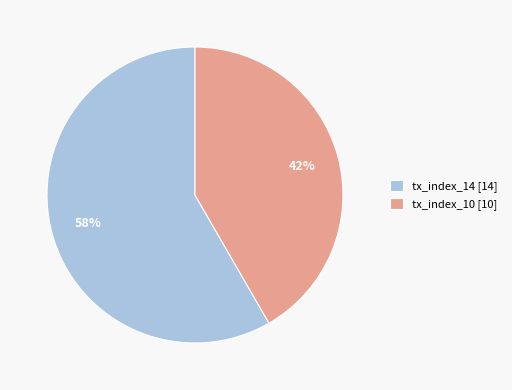

Approximately how many times larger is the value at tx_index_10 compared to tx_index_14?

0.7